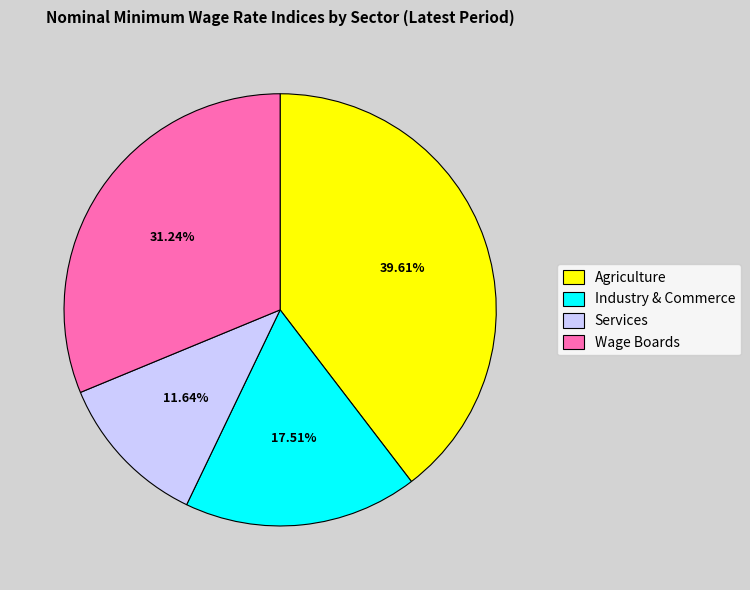

To the nearest percent, what portion does Services represent?

12%